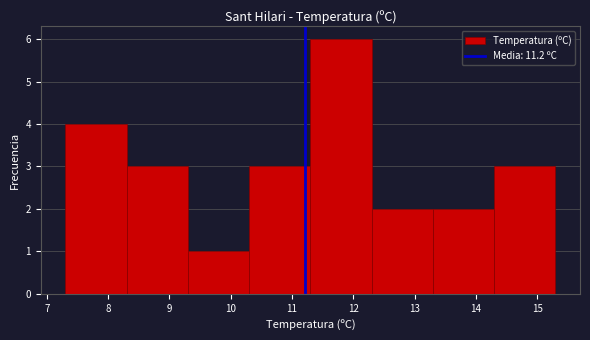

Reading left to right, transcribe this chart: for each bar, give the range it covers on the x-axis and its height. The values are not printed on the chart, so give them approximately, as read against the axis.

7.3 to 8.3: 4
8.3 to 9.3: 3
9.3 to 10.3: 1
10.3 to 11.3: 3
11.3 to 12.3: 6
12.3 to 13.3: 2
13.3 to 14.3: 2
14.3 to 15.3: 3